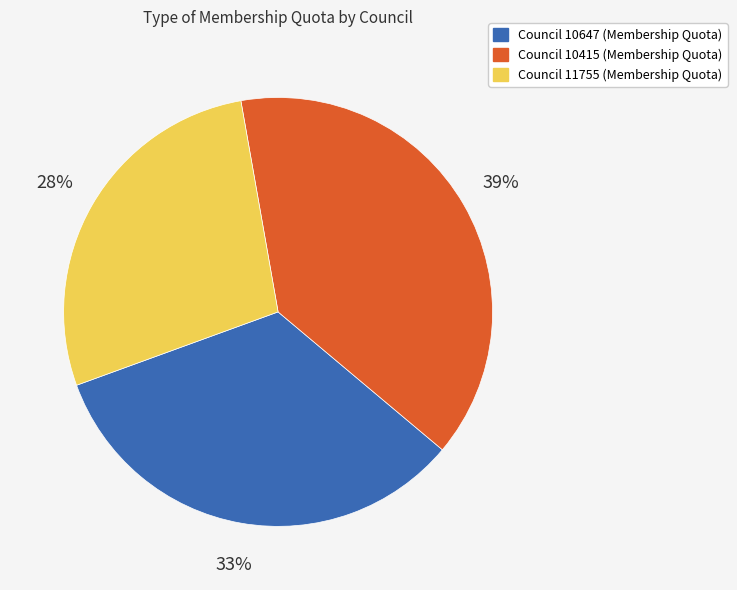

To the nearest percent, what is the difference between the largest and smallest slice percentages?

11%